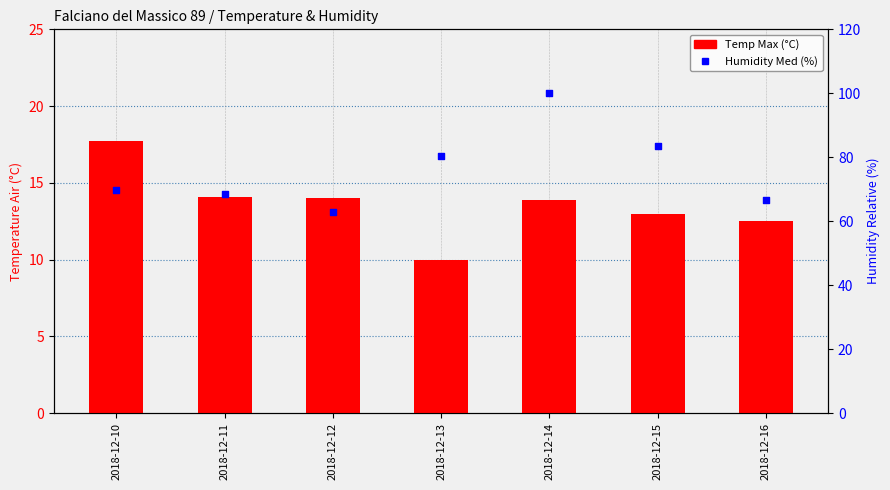

Which series has the largest Y range (max minus min)?

Humidity Med (%)